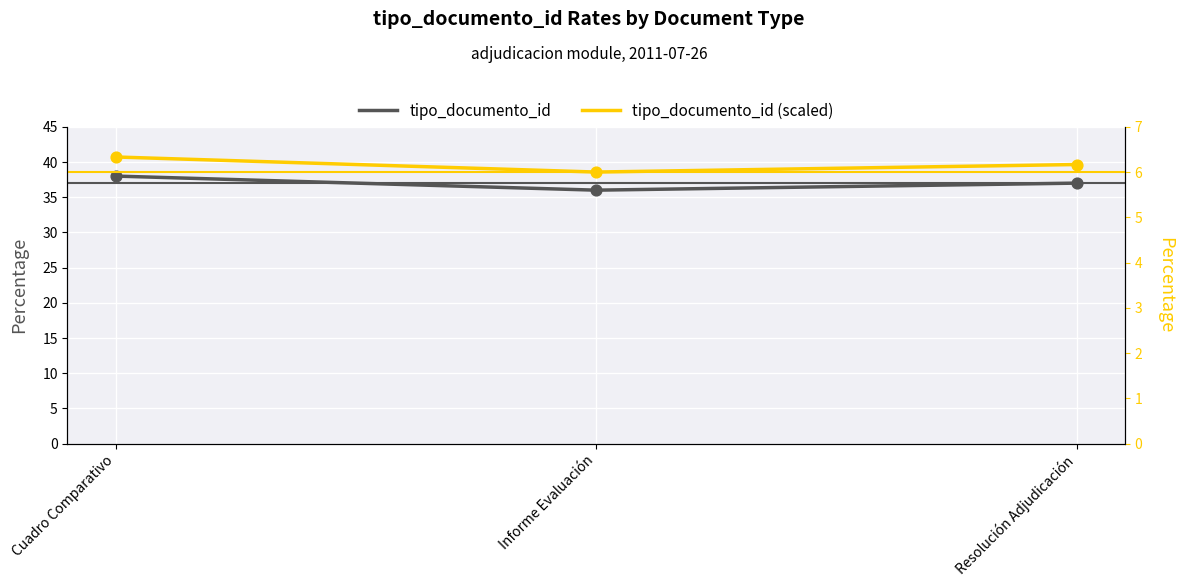

Which series has the largest total across all categories?

tipo_documento_id